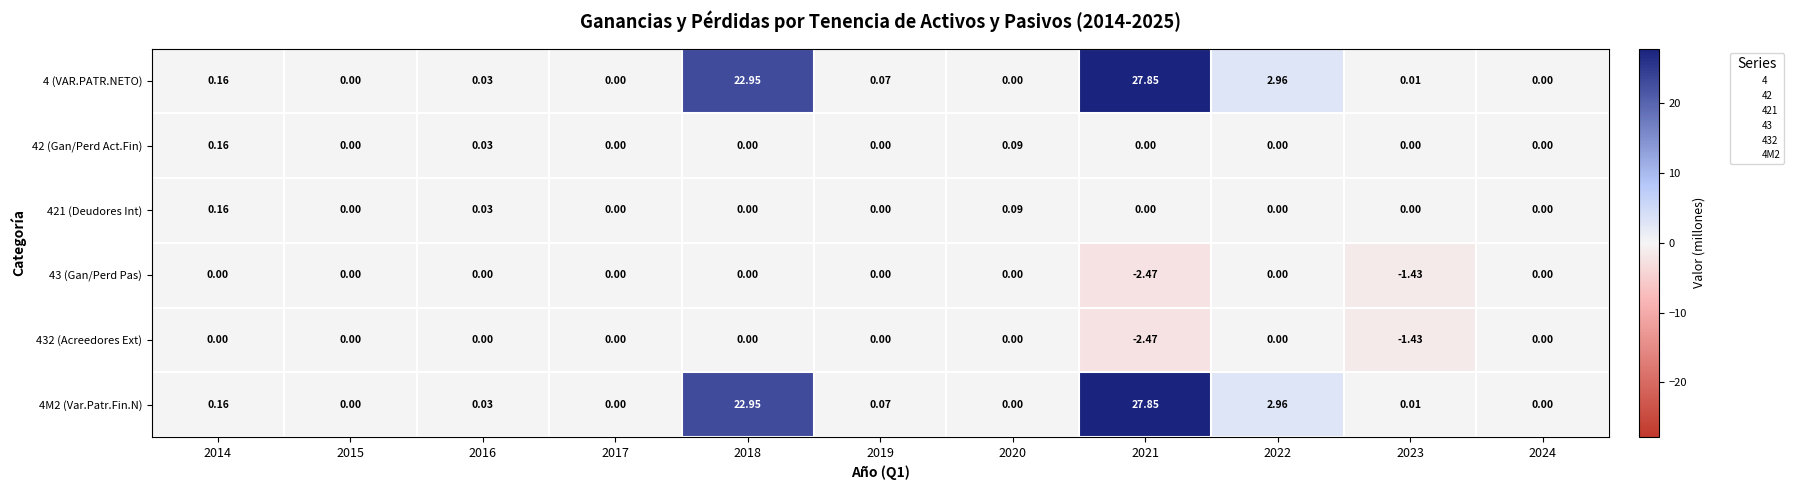

Is the value of 4M2 (Var.Patr.Fin.N) at 2021 greater than the value of 43 (Gan/Perd Pas) at 2018?

Yes